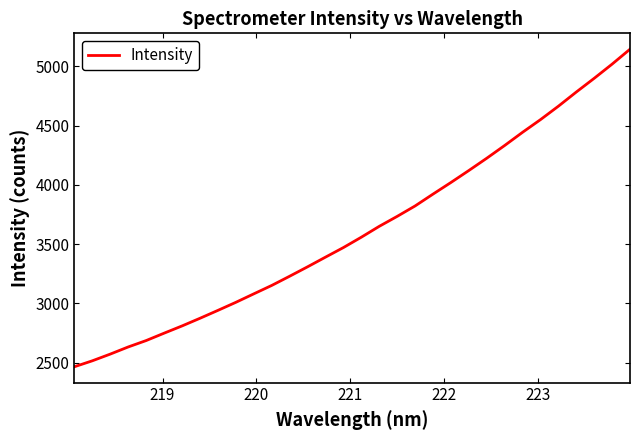

Does the chart display data point markers on the line(s)?

No